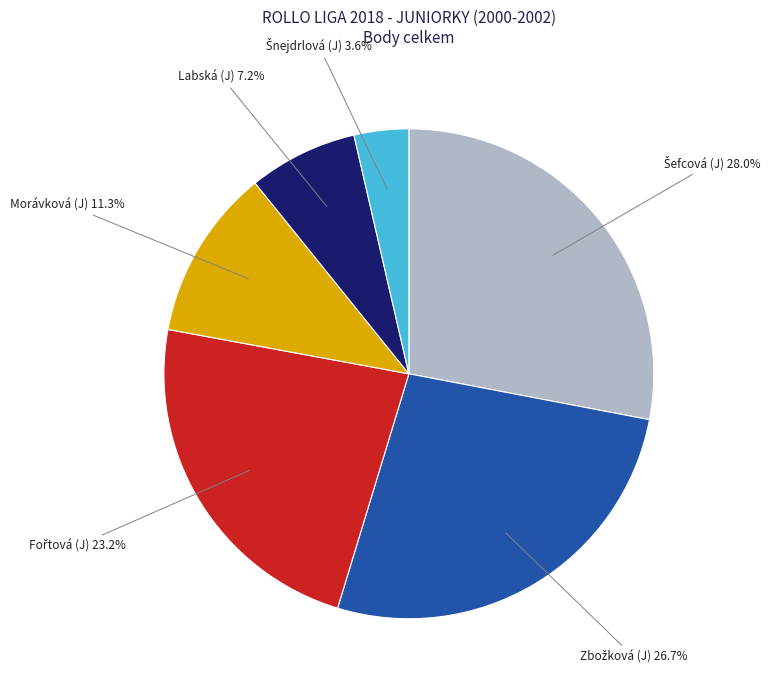

Is there any slice that represents more than half of the pie?

No